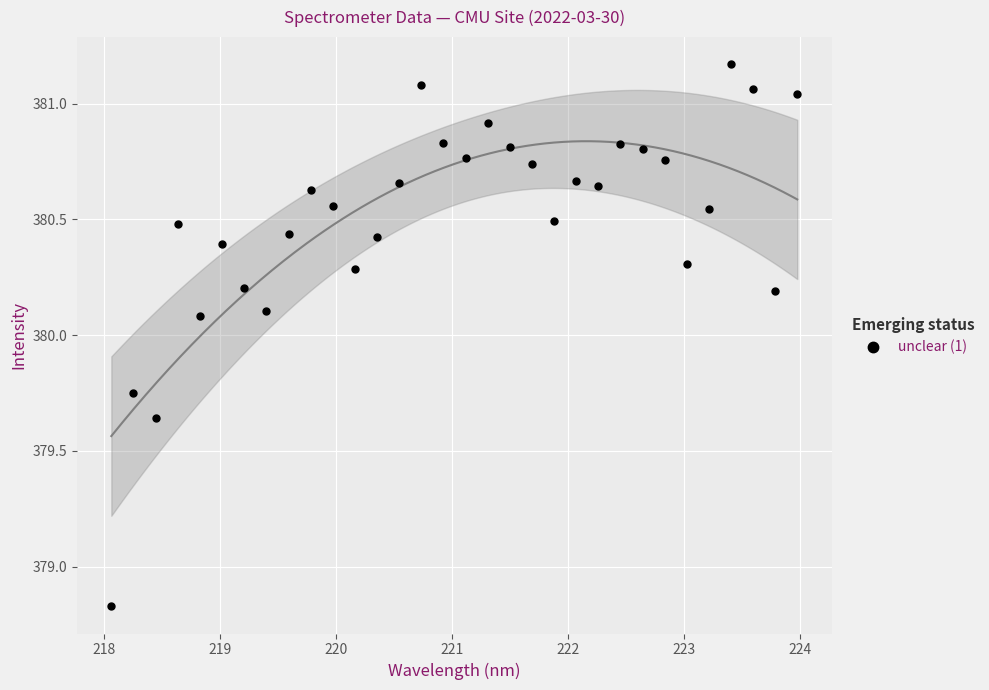

What is the range of Y values (max minus min)?

2.3